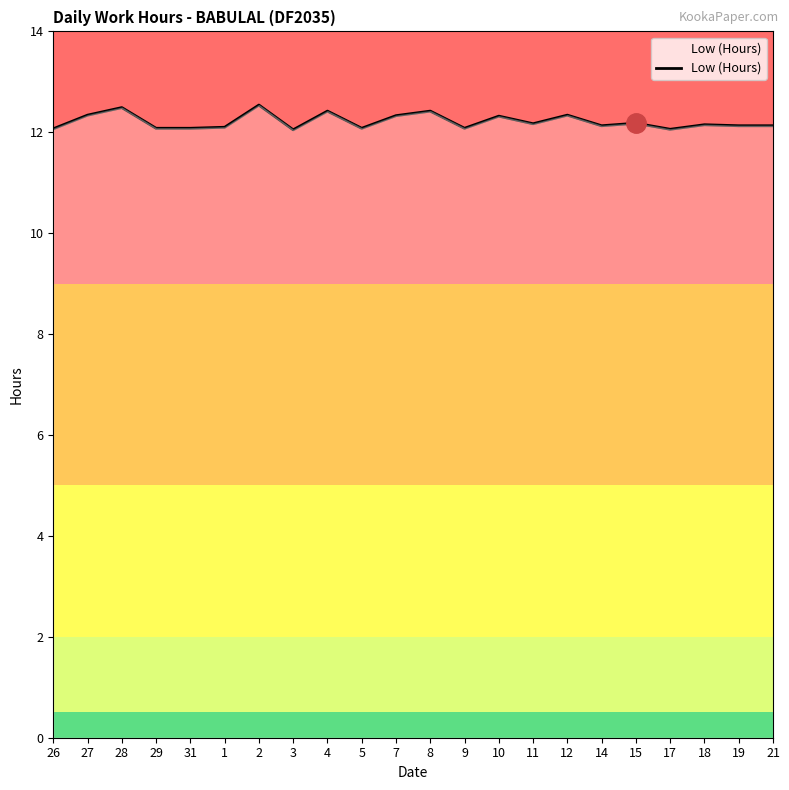

What position from the left is 7?

11